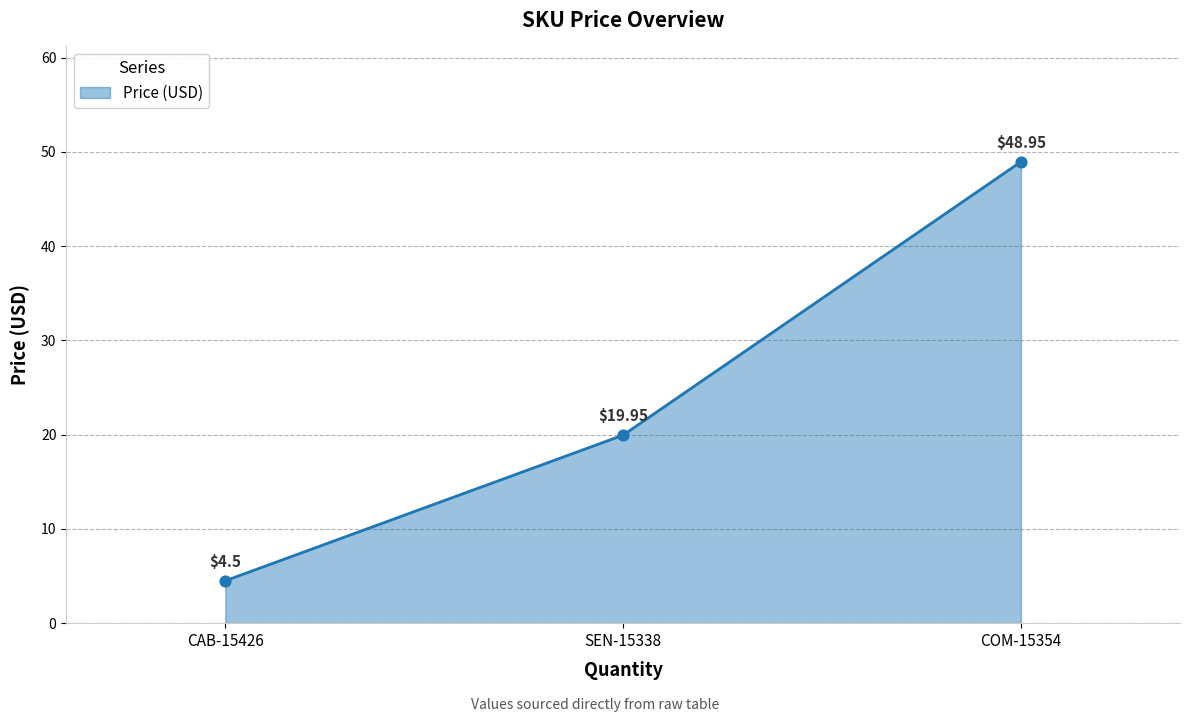

Between CAB-15426 and COM-15354, which is larger?

COM-15354